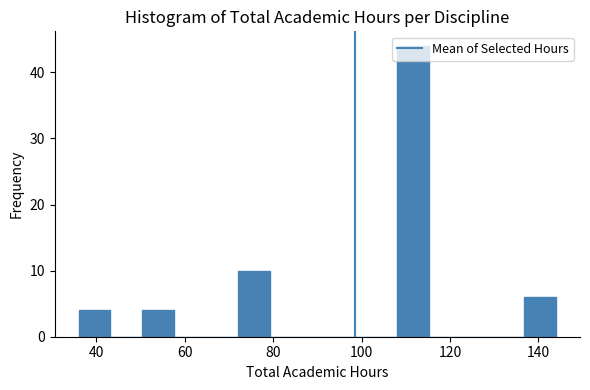

Read against the x-axis, roughly where is the centre of the tallest bar?

112